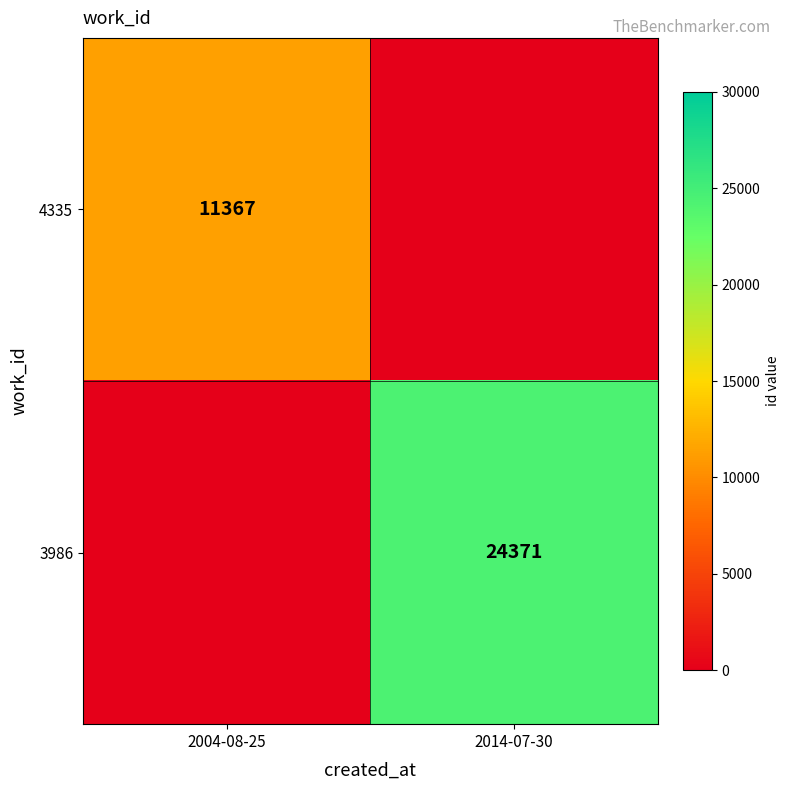

True or false: 3986 has a value of 32436 at 2014-07-30.

False